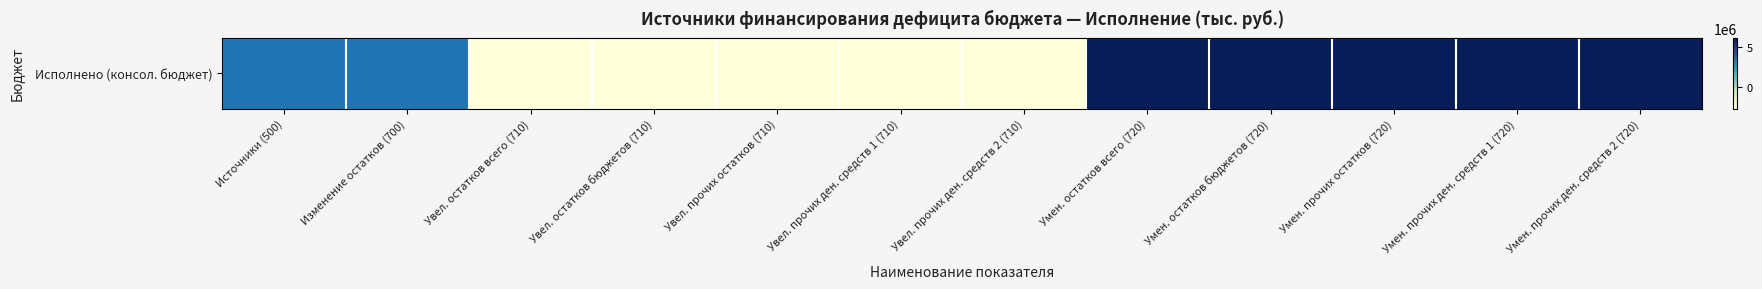

Where does the data first go above 3365557?

Источники (500)